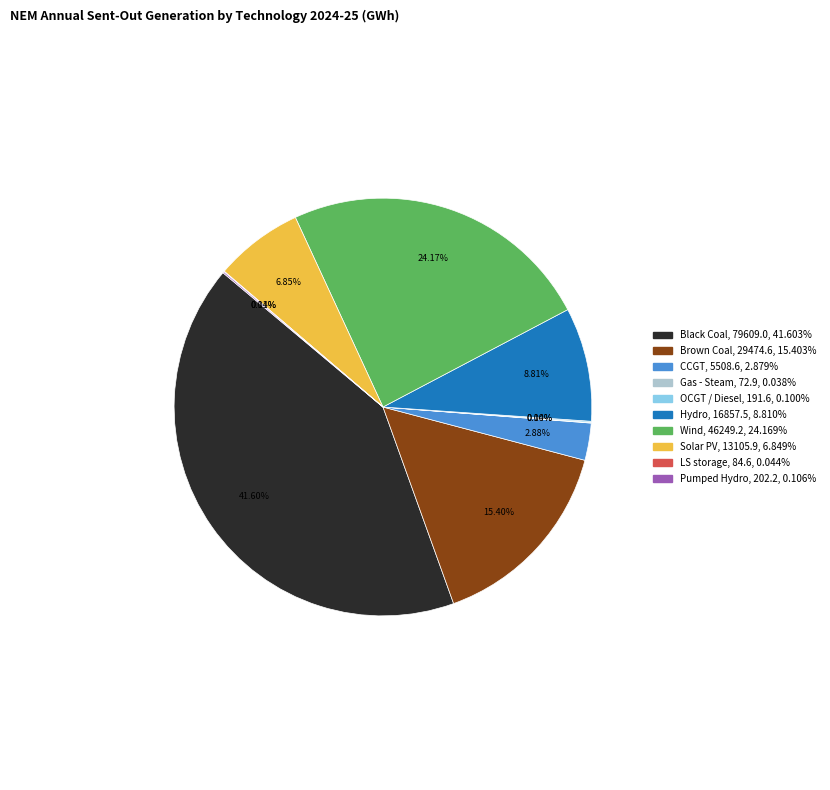

Which category has the biggest portion of the pie?

Black Coal